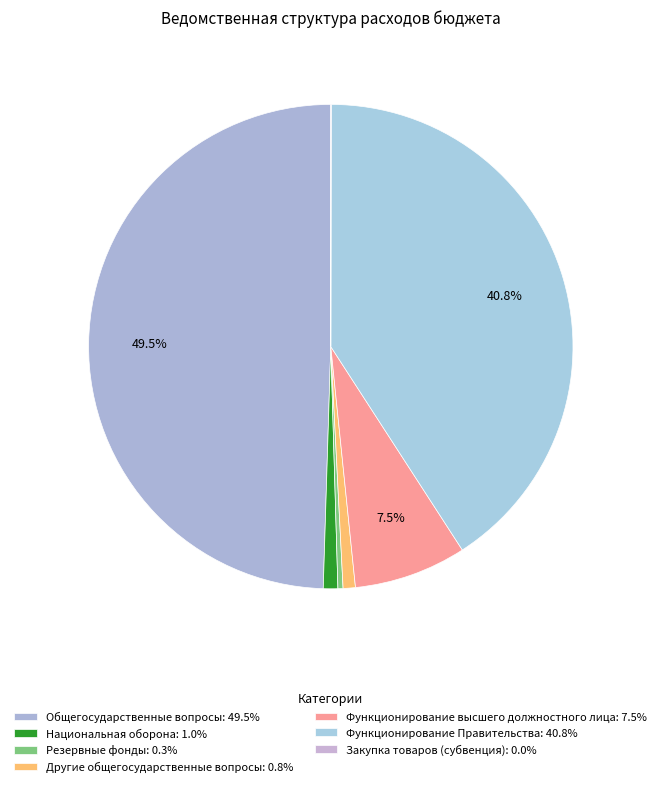

To the nearest percent, what is the difference between the largest and smallest slice percentages?

49%